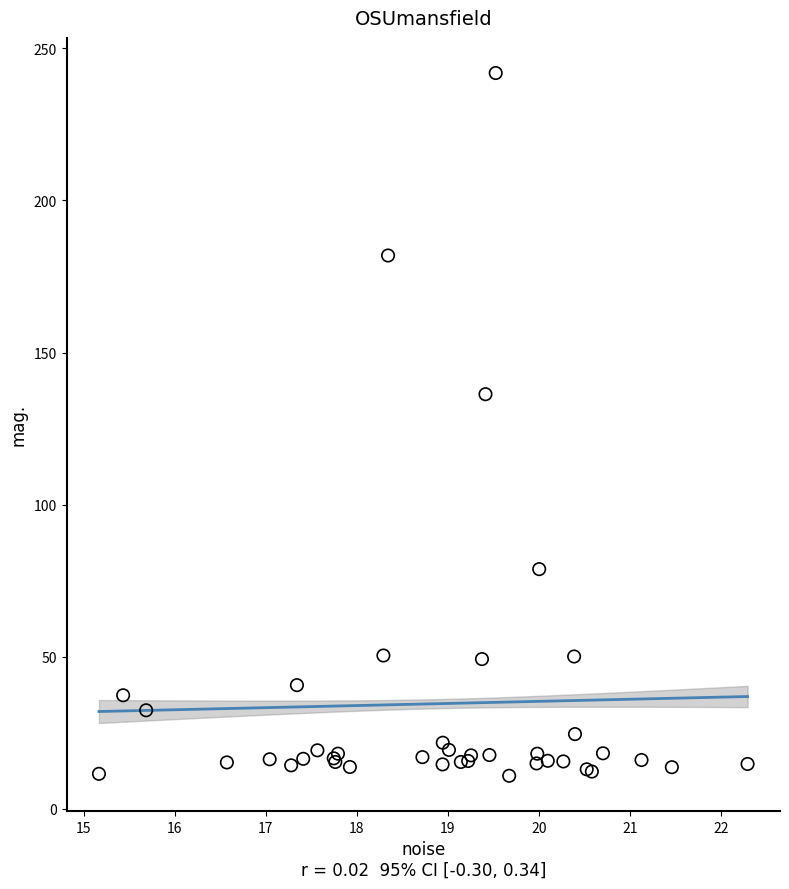

What Y value in the scatter plot is closest to 126?

136.3